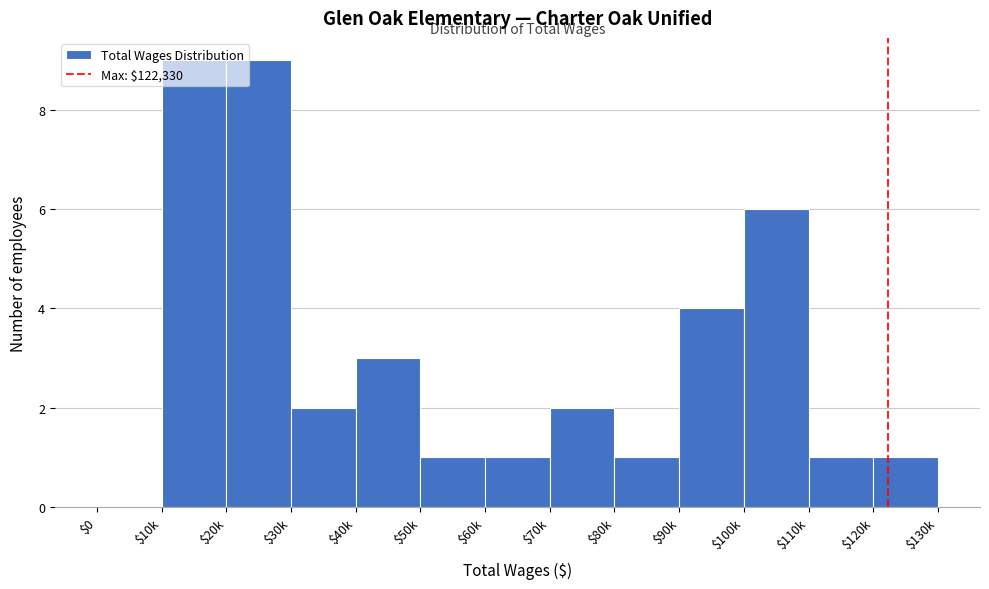

What is the greatest value displayed?

9